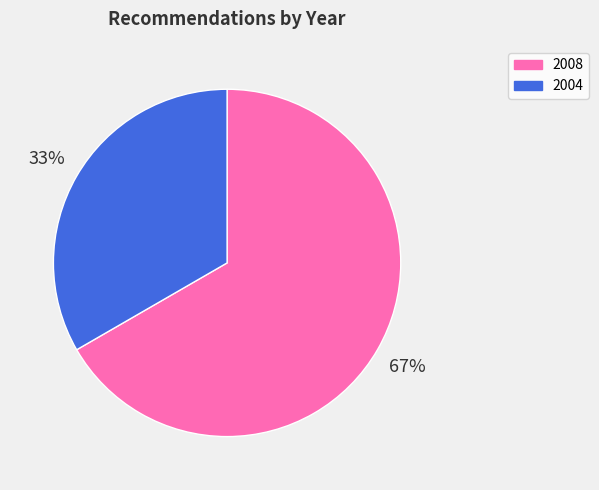

To the nearest percent, what is the average slice percentage?

50%